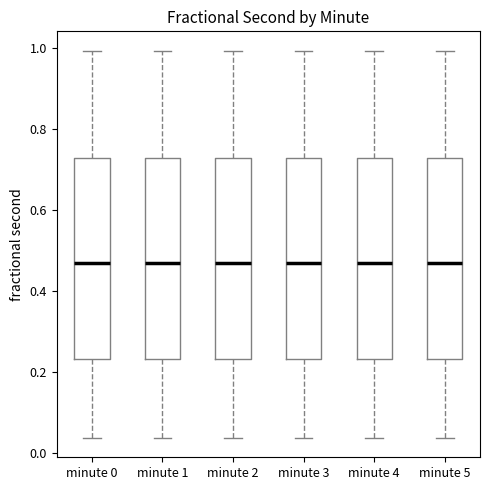

Where does the median line of the box for minute 3 sit on the y-axis? The values are not printed on the chart, so give them approximately, as read against the axis.

0.46